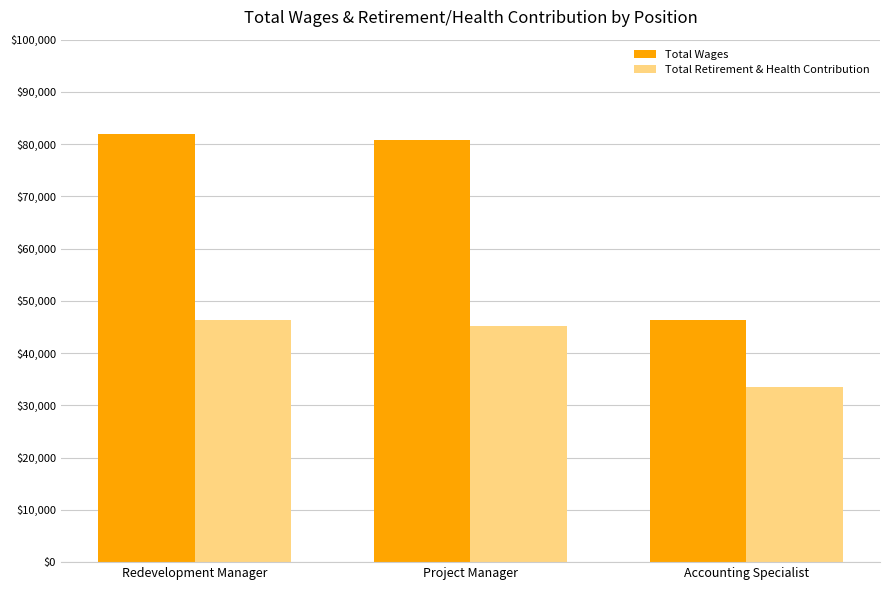

What is the greatest value displayed?

81968